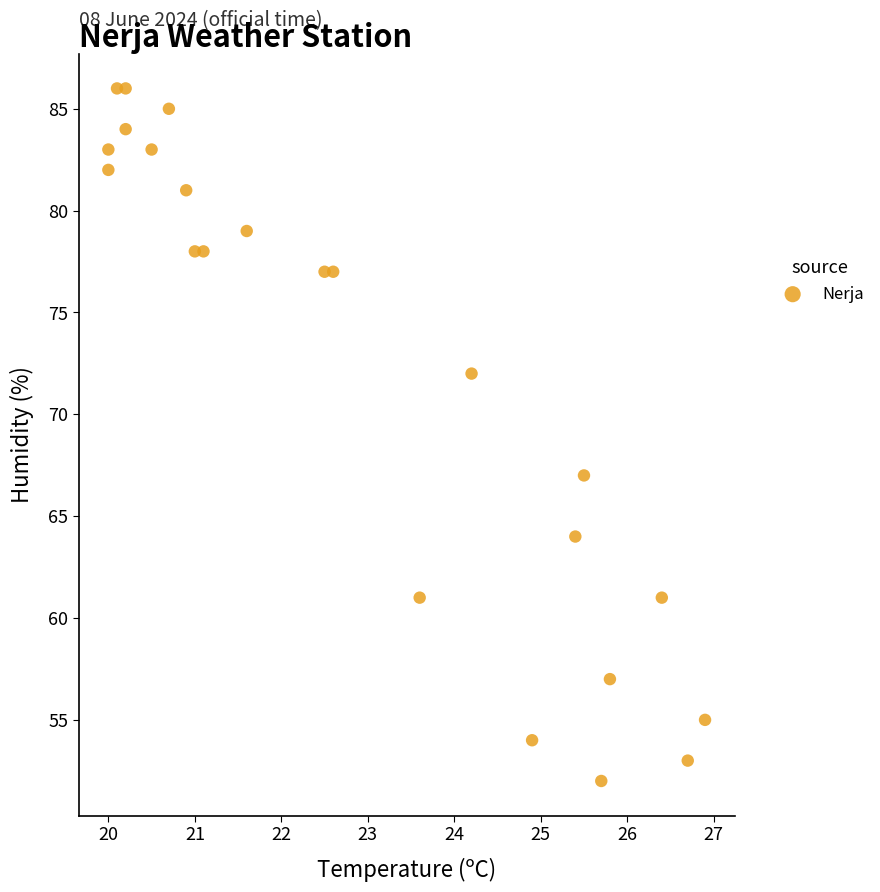

What Y value in the scatter plot is closest to 69?

67